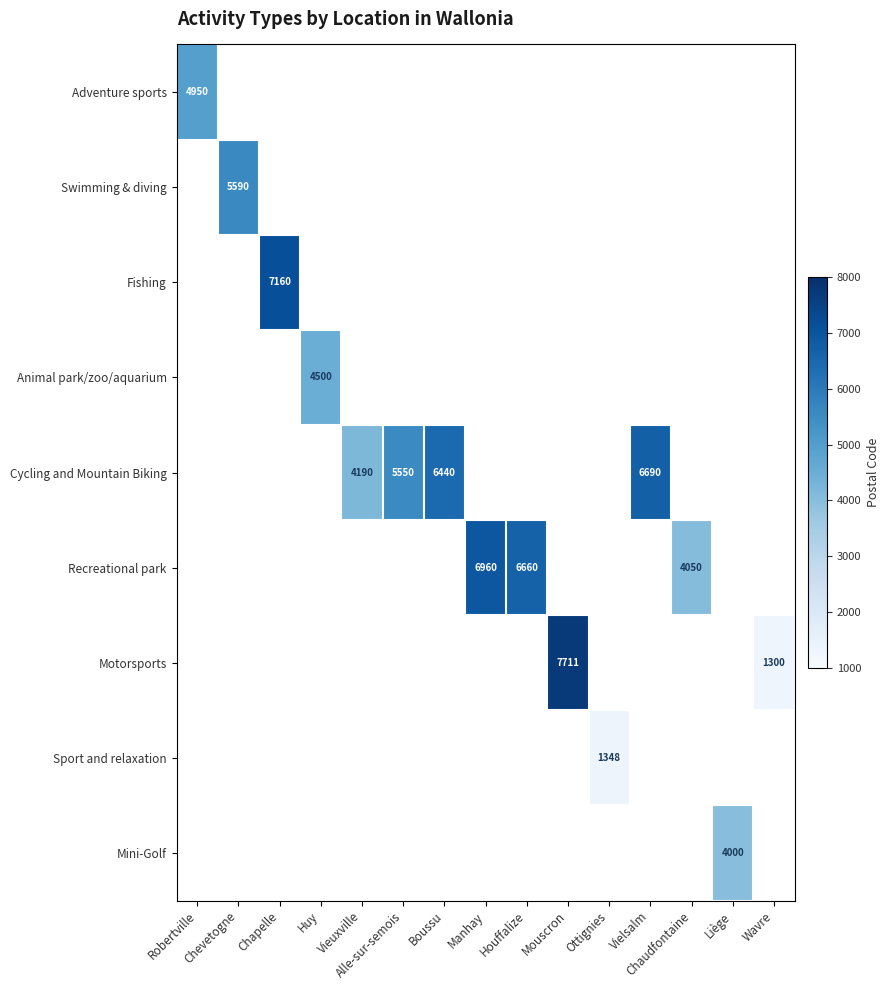

The value of Cycling and Mountain Biking at Alle-sur-semois is 5550. True or false?

True